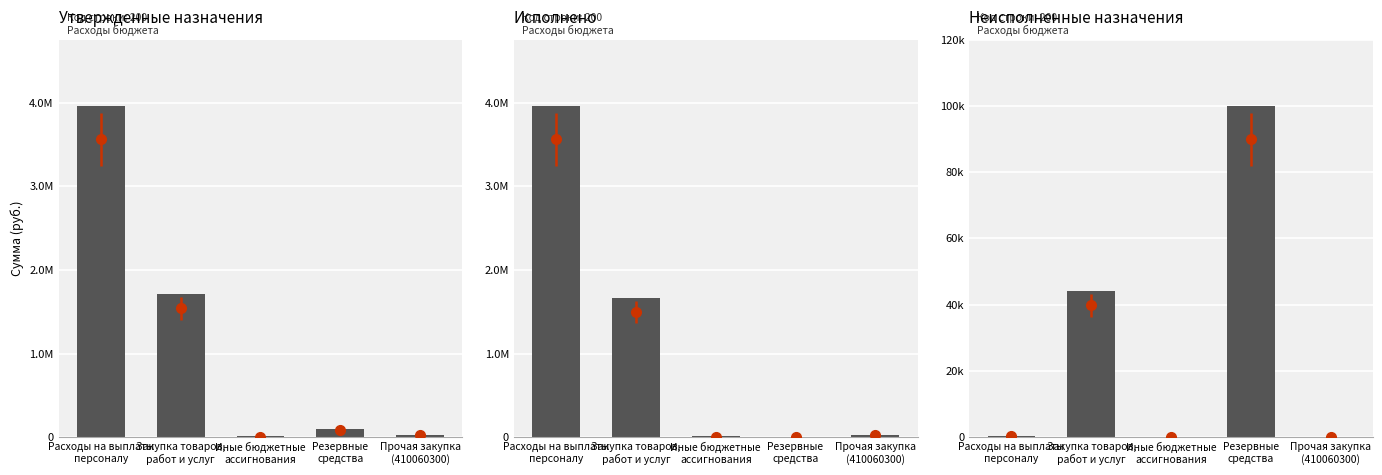

Which series has the largest total across all categories?

Утвержденные бюджетные назначения